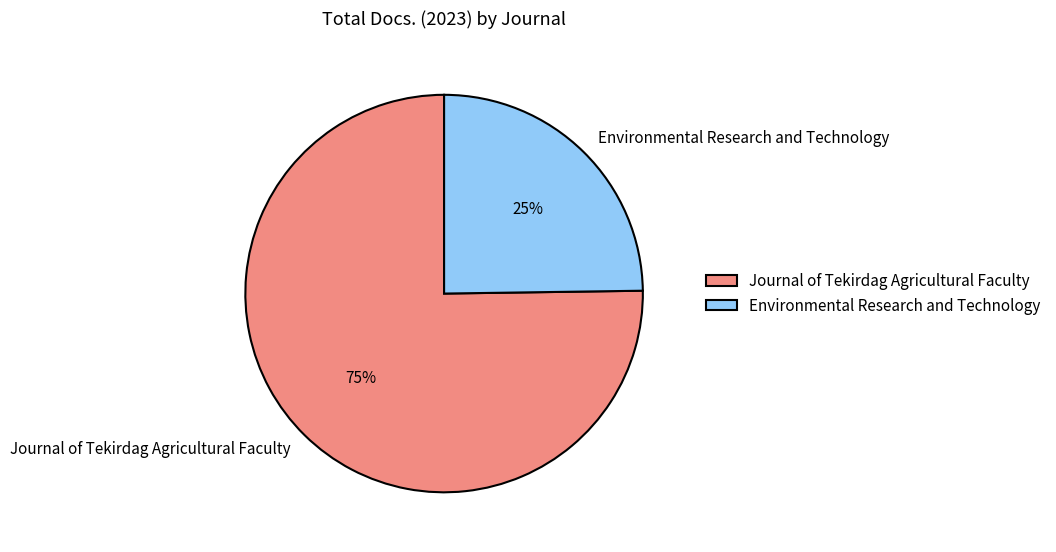

What percentage is the Environmental Research and Technology slice, to the nearest percent?

25%